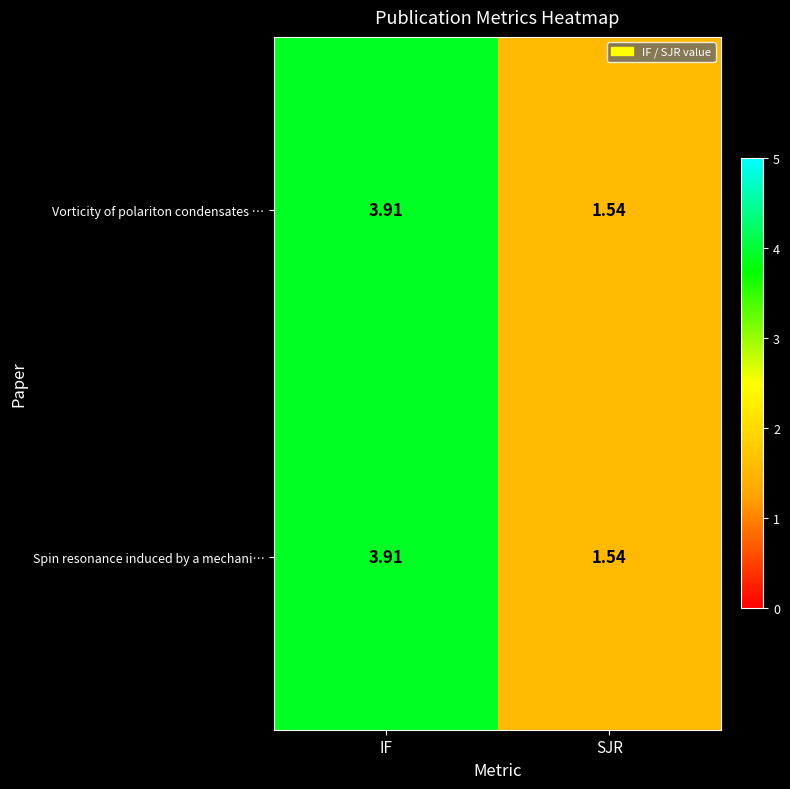

At which label is Spin resonance induced by a mechani… closest to 2?

SJR